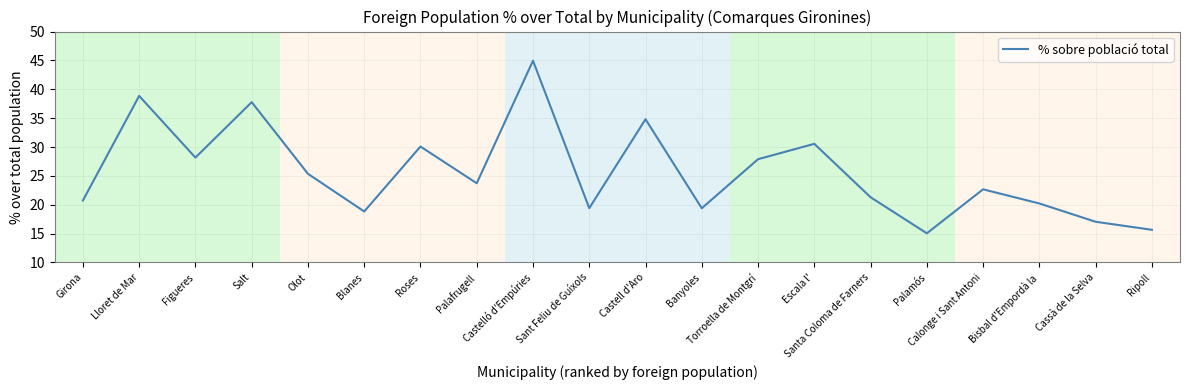

What is the sum of the values at Sant Feliu de Guíxols and Figueres?

47.6